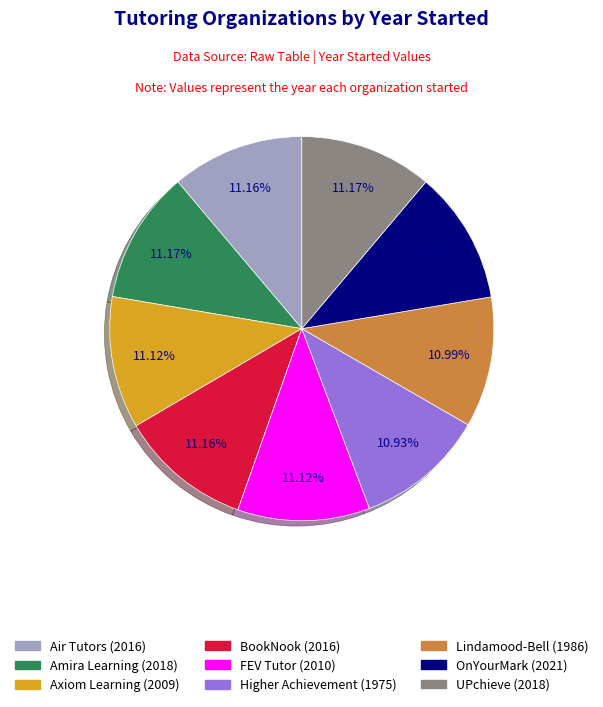

Does Axiom Learning represent more than half of the total?

No